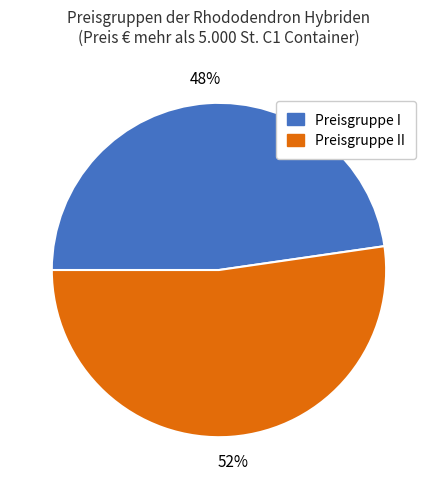

True or false: Preisgruppe II accounts for 39% of the total.

False